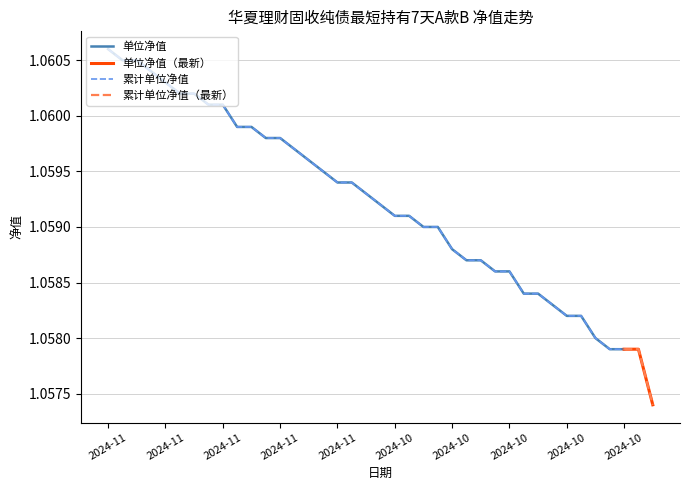

Which has a higher value, 2024-10-23 or 2024-10-24?

2024-10-23